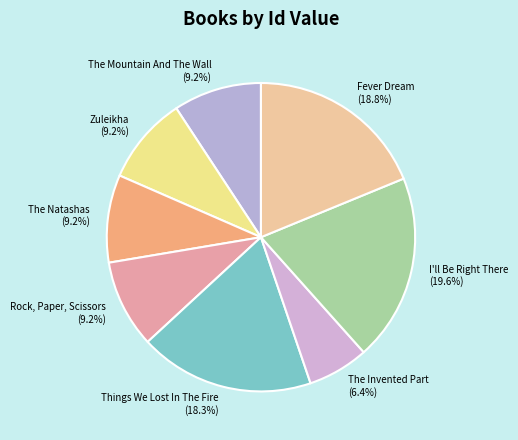

How many segments does this pie chart have?

8